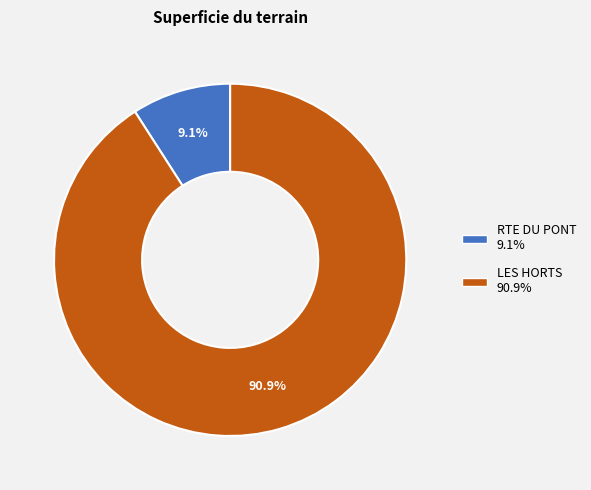

To the nearest percent, what percentage of the pie is LES HORTS?

91%